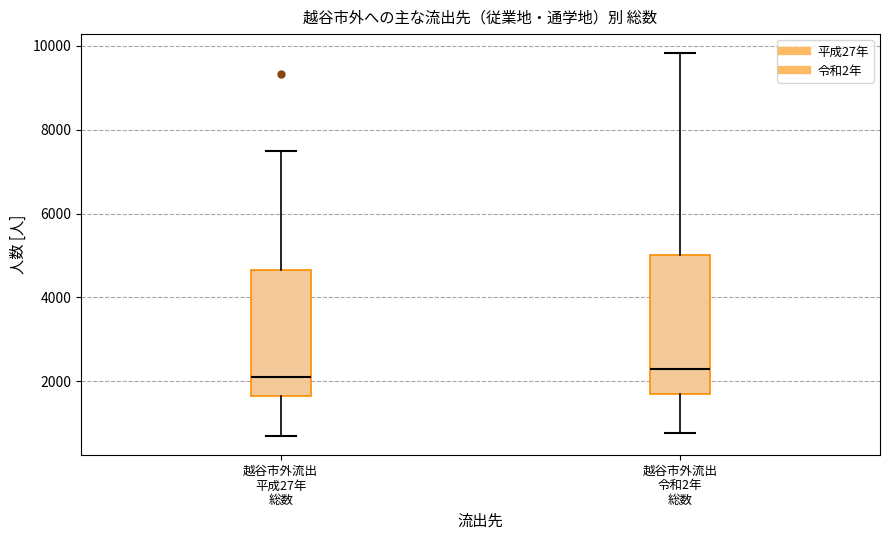

Reading left to right, transcribe this box plot: for each box, give where its median line is, the range the box spans, and where its two whiskers end, as read against the y-axis. The values are not printed on the chart, so give them approximately, as read against the axis.

越谷市外流出 平成27年 総数: median 2200, box 1600 to 4600, whiskers 800 to 7400
越谷市外流出 令和2年 総数: median 2400, box 1600 to 5000, whiskers 800 to 9800